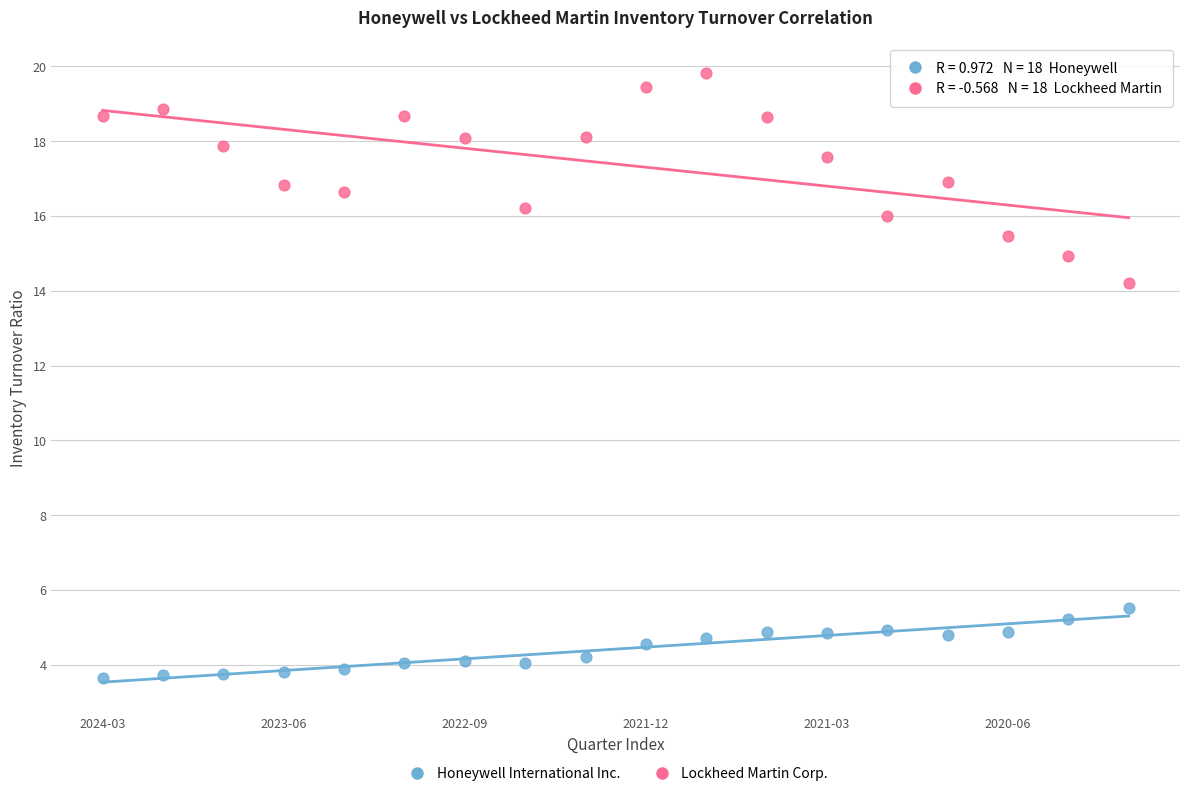

Across all data points, what is the range of X values (max minus min)?

17.0